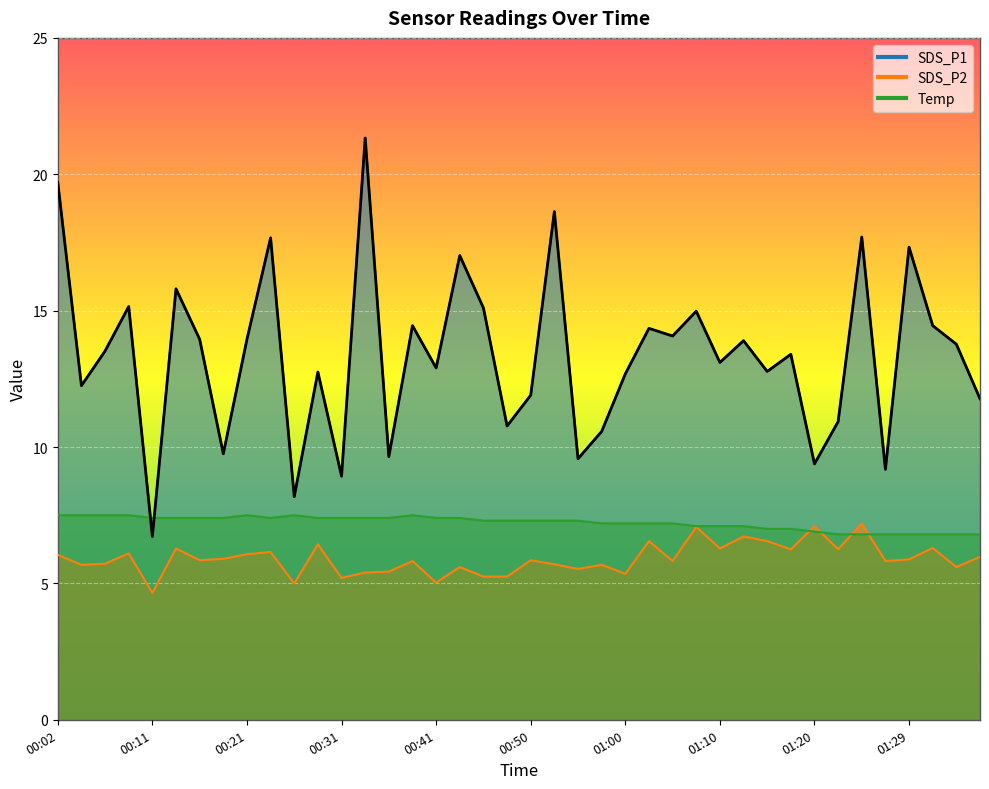

What is the difference between the second highest and minimum values in the SDS_P2 series?

2.4